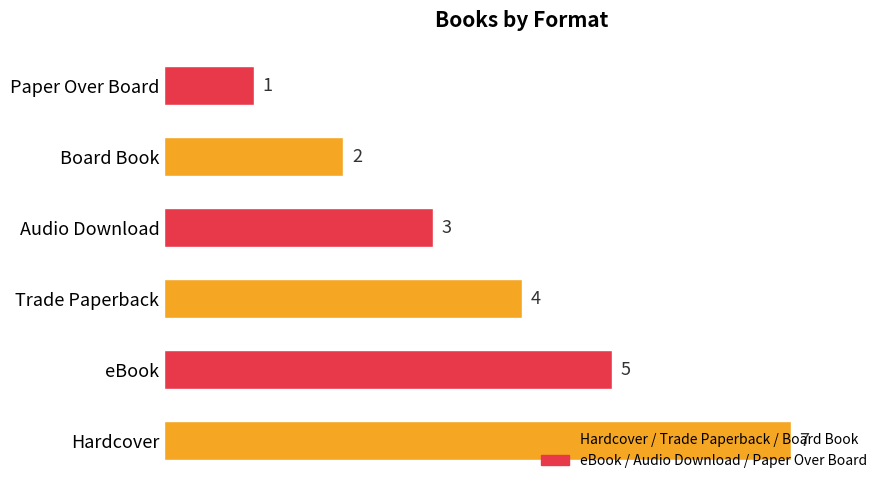

What is the average value?

4